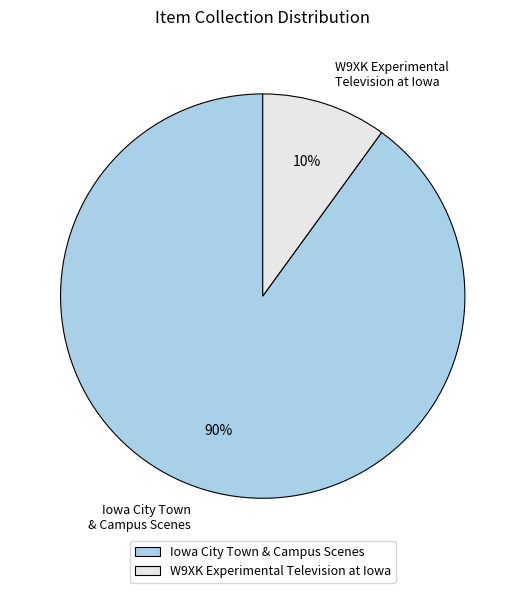

Between Iowa City Town & Campus Scenes and W9XK Experimental Television at Iowa, which is larger?

Iowa City Town & Campus Scenes